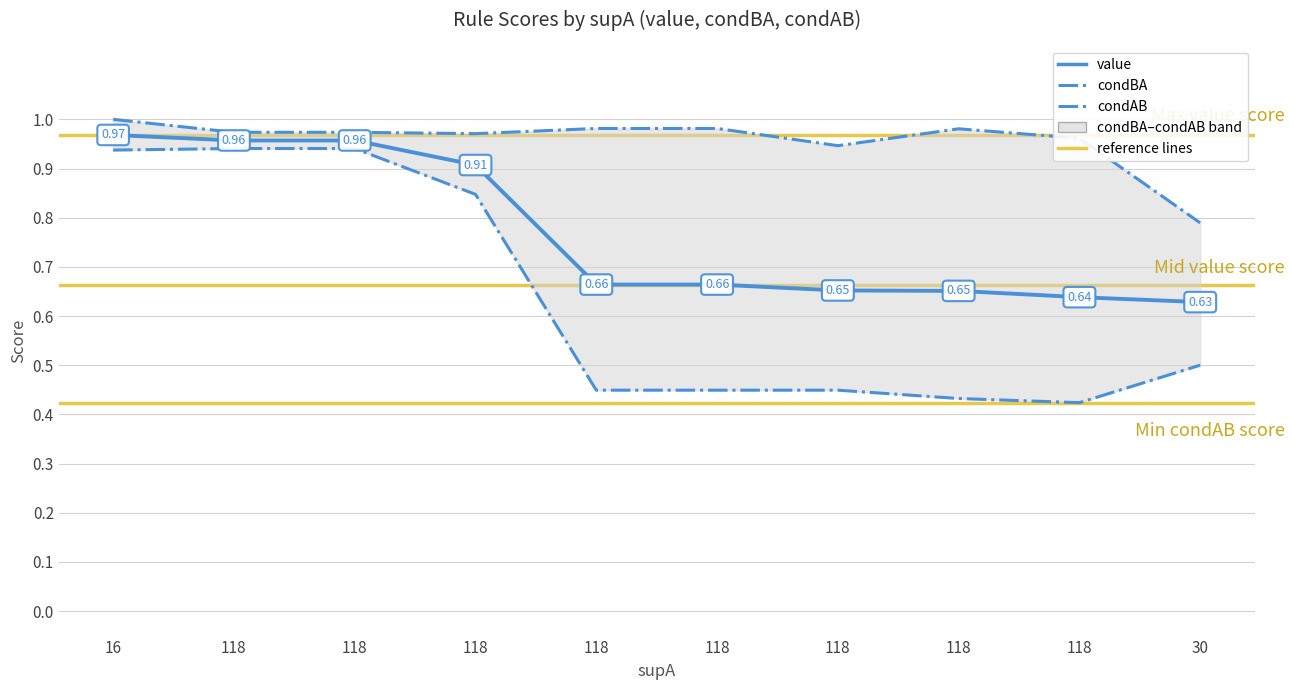

List the labels in order of value value, smallest first.

30, 118, 118, 118, 118, 118, 118, 118, 118, 16